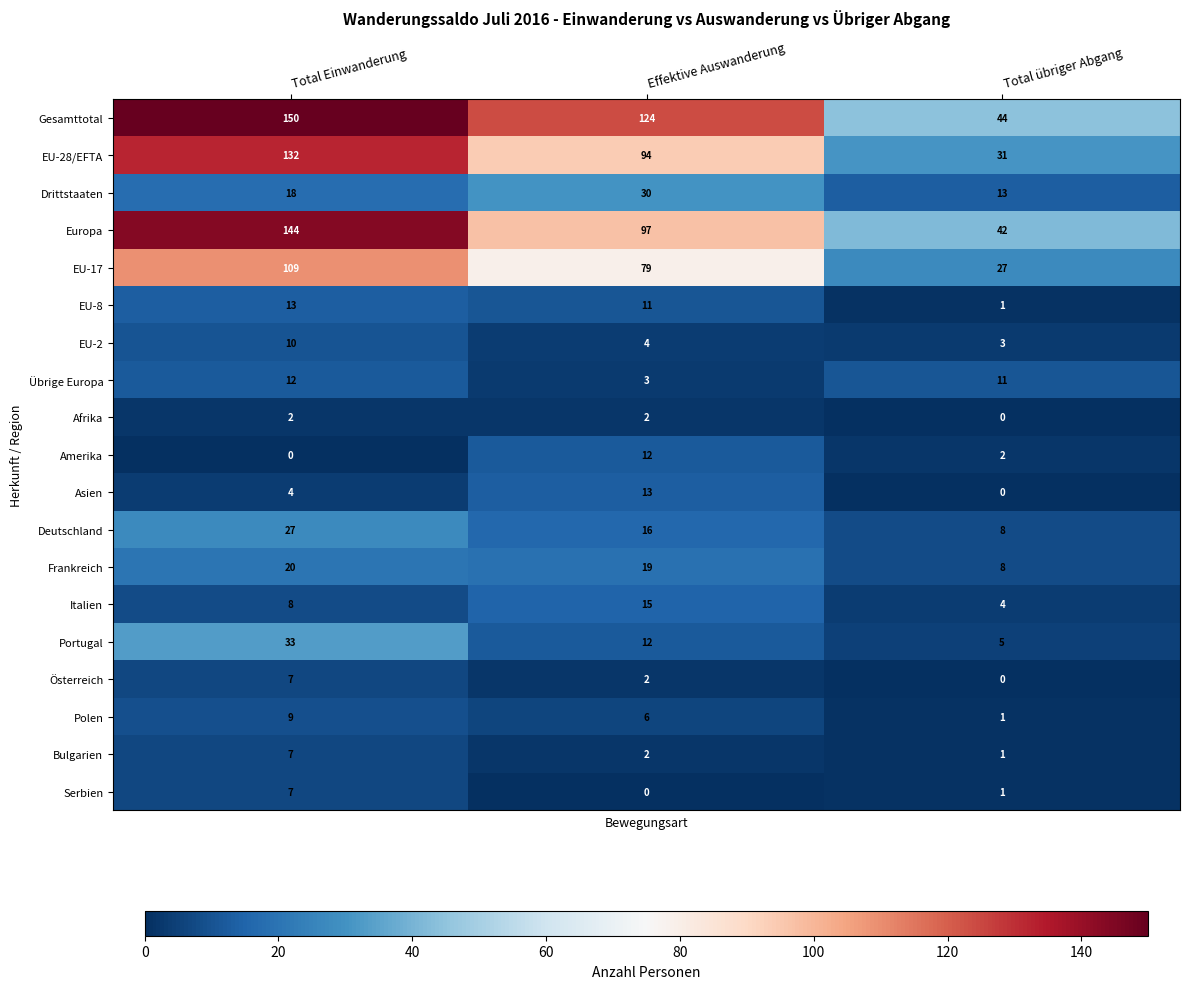

What is the lowest value of the Europa series?

42